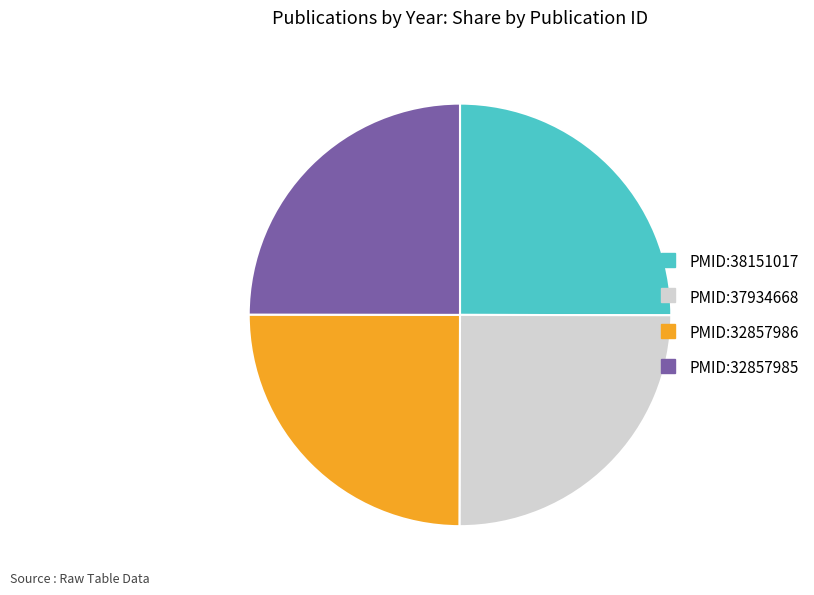

Does any single category account for the majority?

No